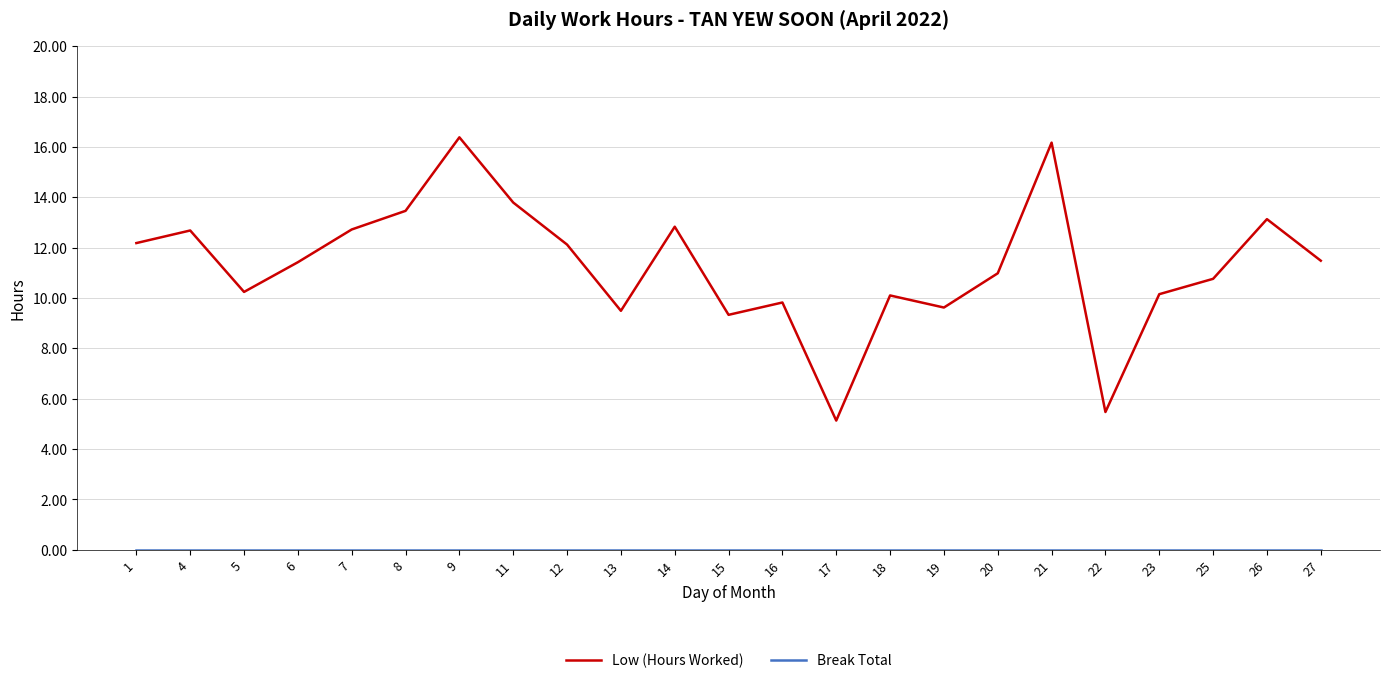

What is the total value across all series at 13?

9.5